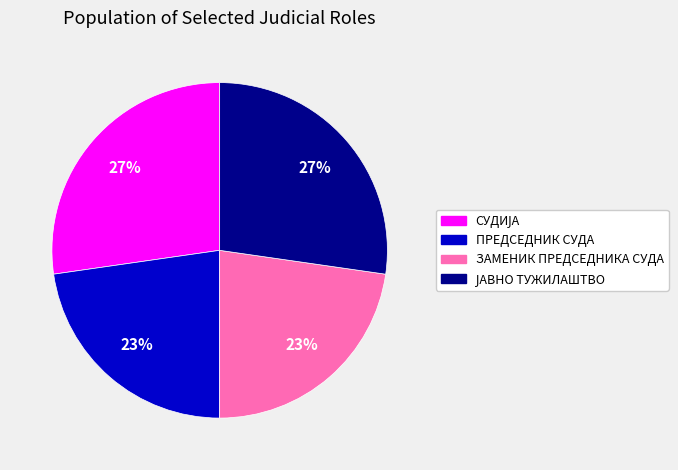

How many segments does this pie chart have?

4